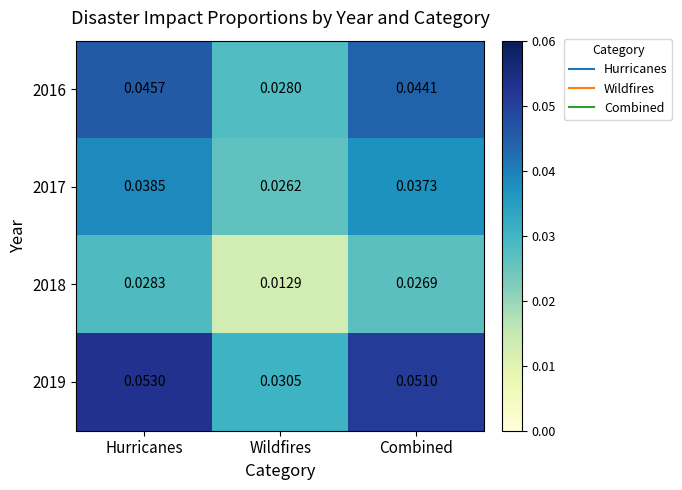

At which category is the sum across all series the highest?

Hurricanes